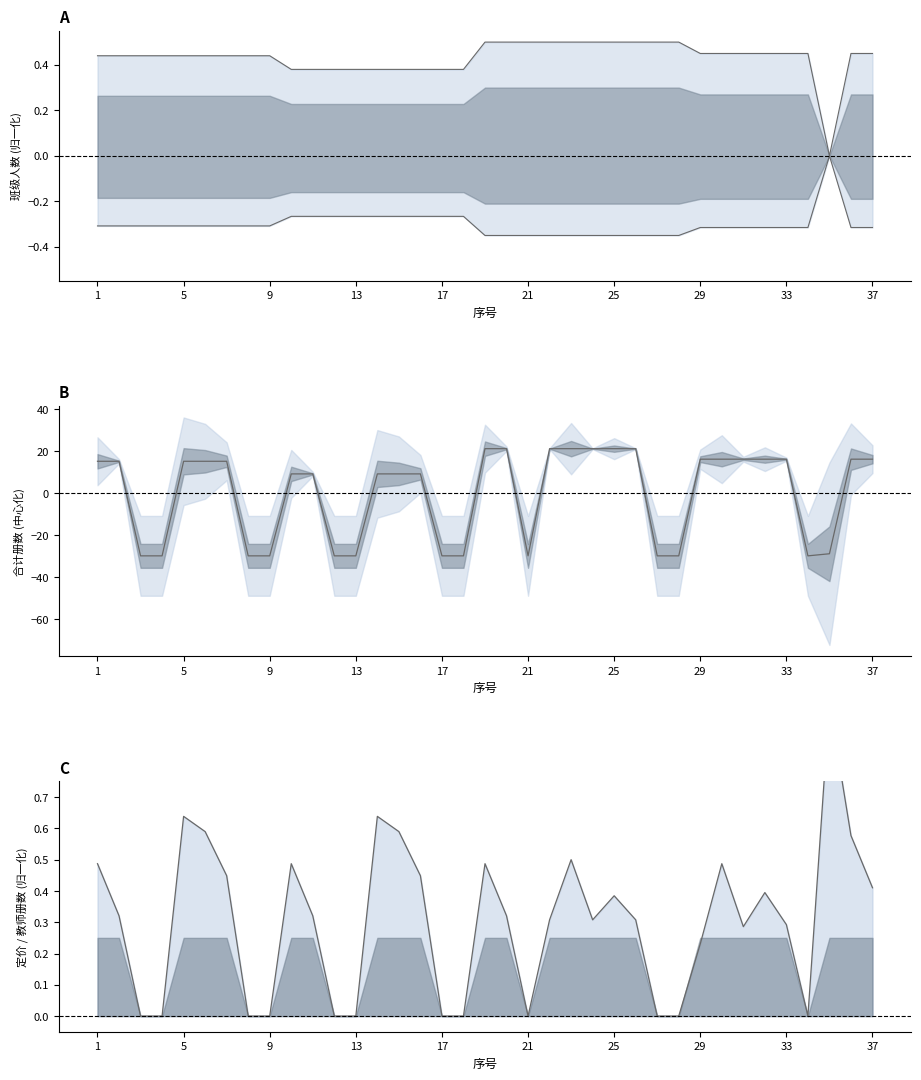

How many lines are shown in the chart?

3